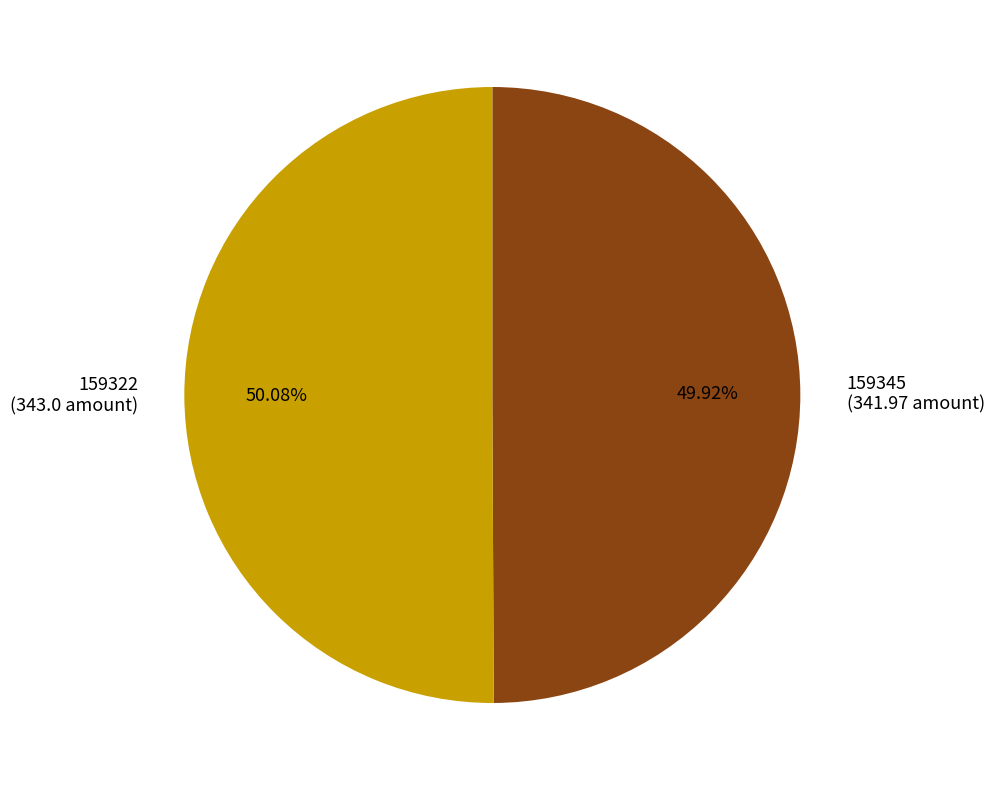

How many segments does this pie chart have?

2